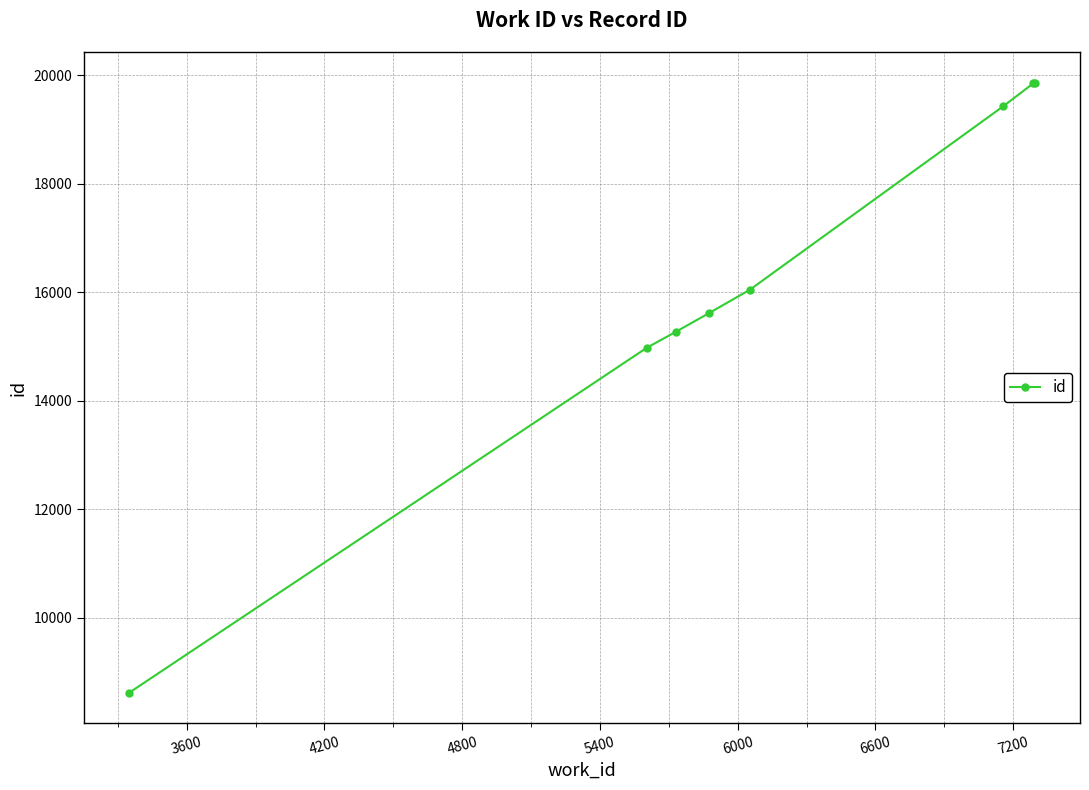

What is the value of the 5th point from the left?

16045